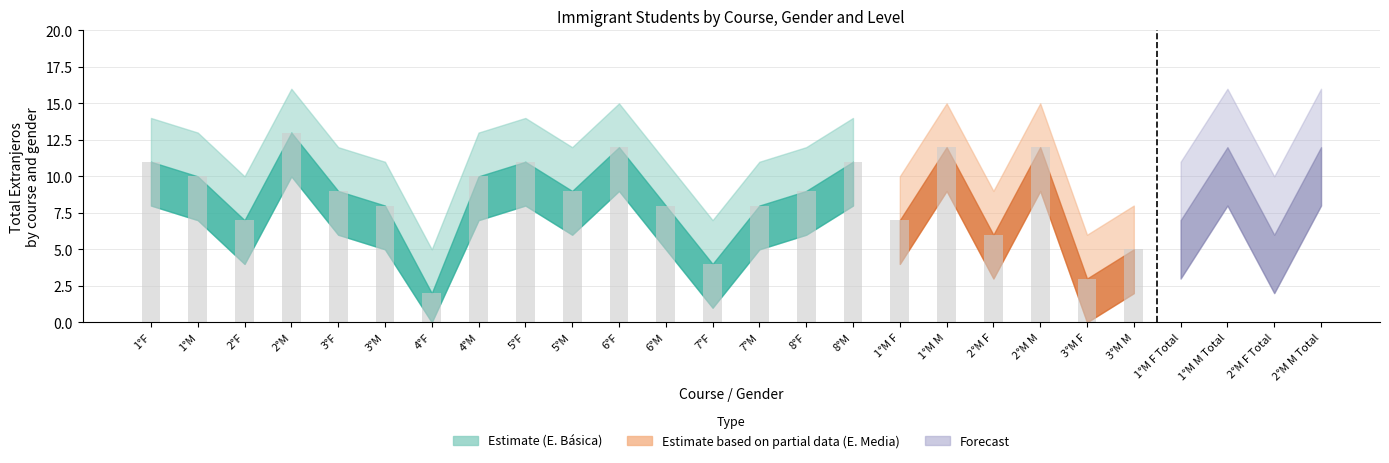

List the labels in order of E. Basica Total Extranjeros value, largest first.

2°M, 6°F, 1°F, 5°F, 8°M, 1°M, 4°M, 3°F, 5°M, 8°F, 3°M, 6°M, 7°M, 2°F, 7°F, 4°F